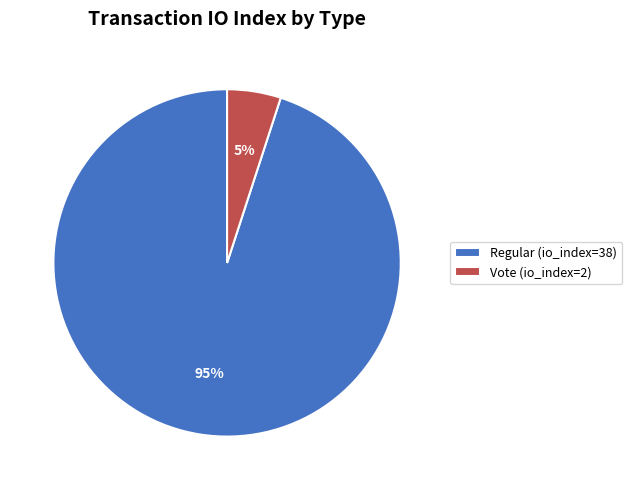

Count the number of slices in the pie.

2